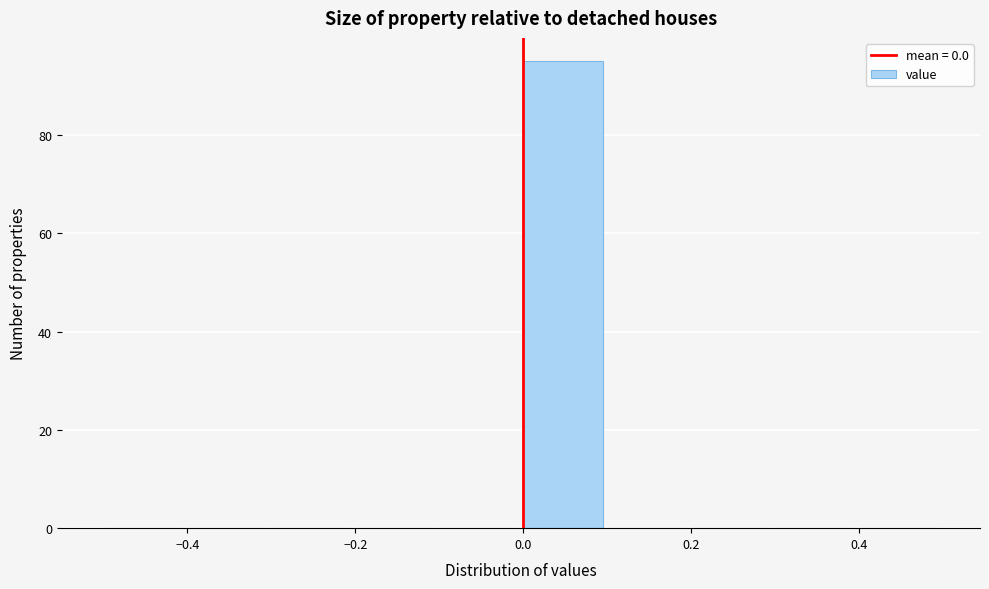

Which range on the x-axis has the tallest bar?

0.0 to 0.1